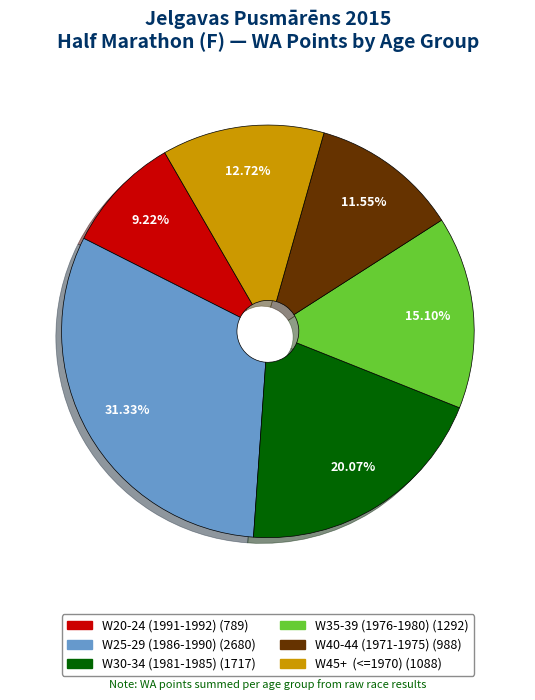

Does any single category account for the majority?

No